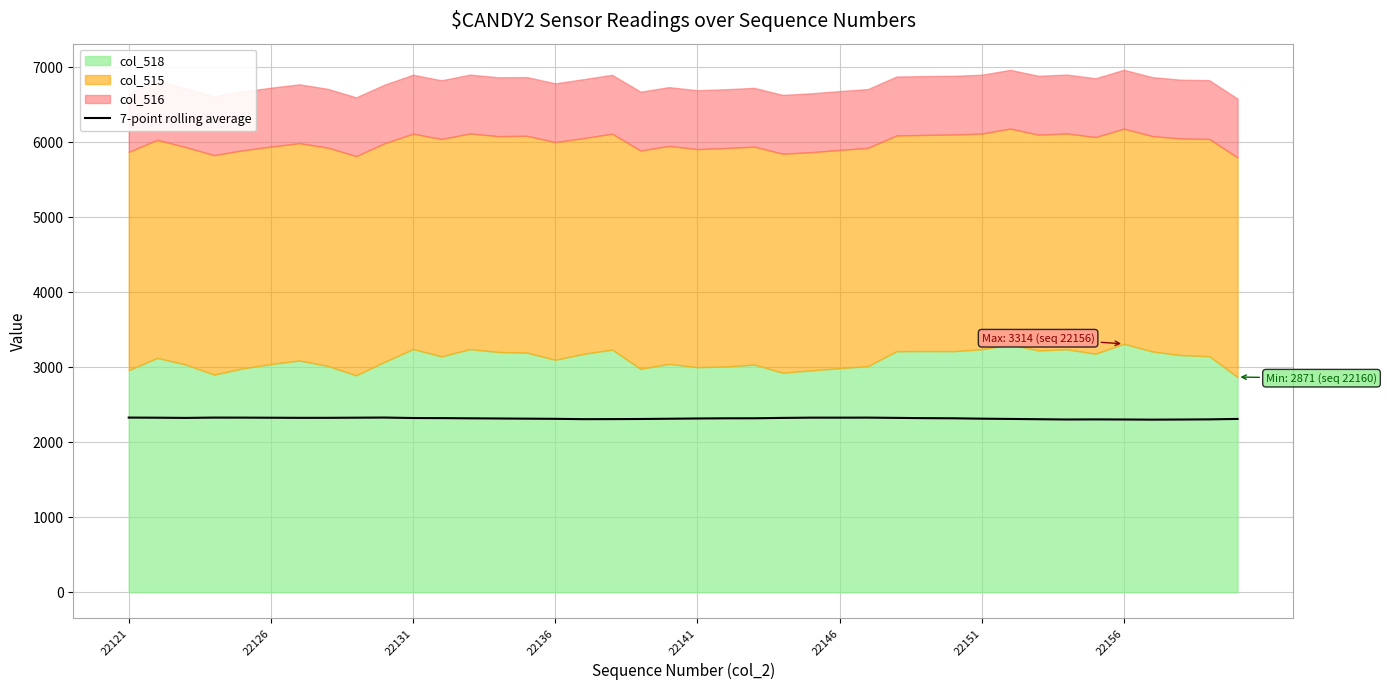

What is the approximate value at 39?

2312.3